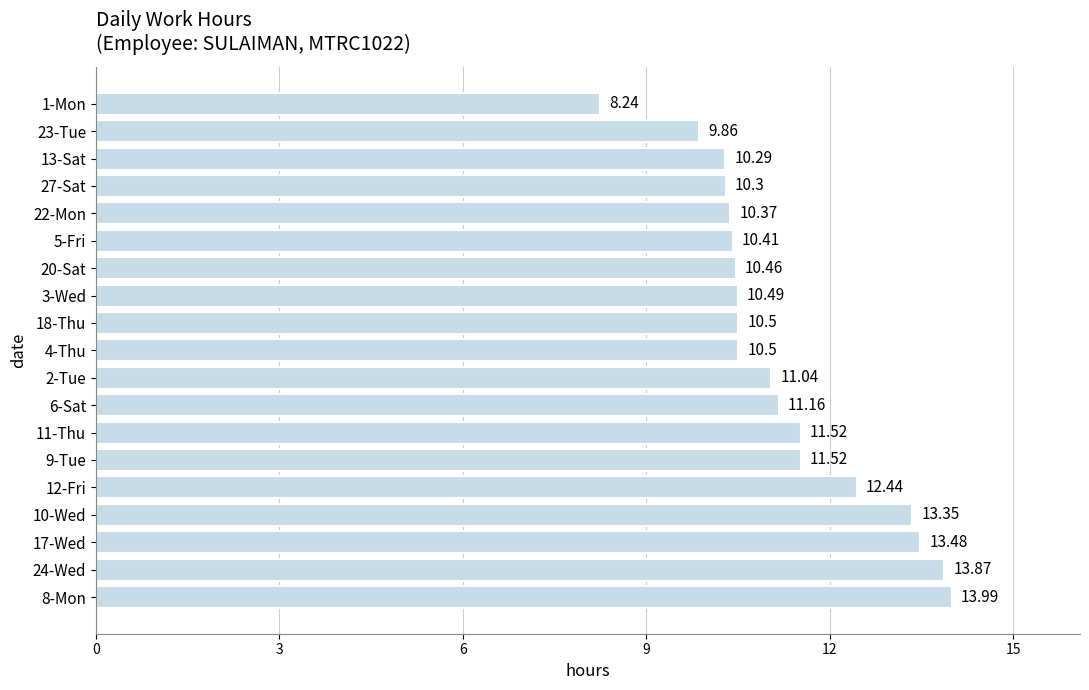

Approximately how many times larger is the value at 8-Mon compared to 4-Thu?

1.3